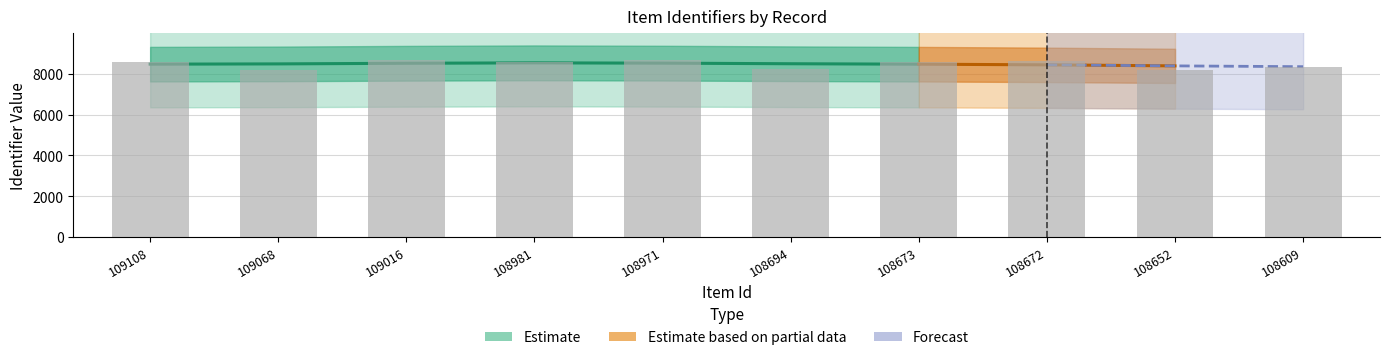

The value at 108652 is 2091. True or false?

False